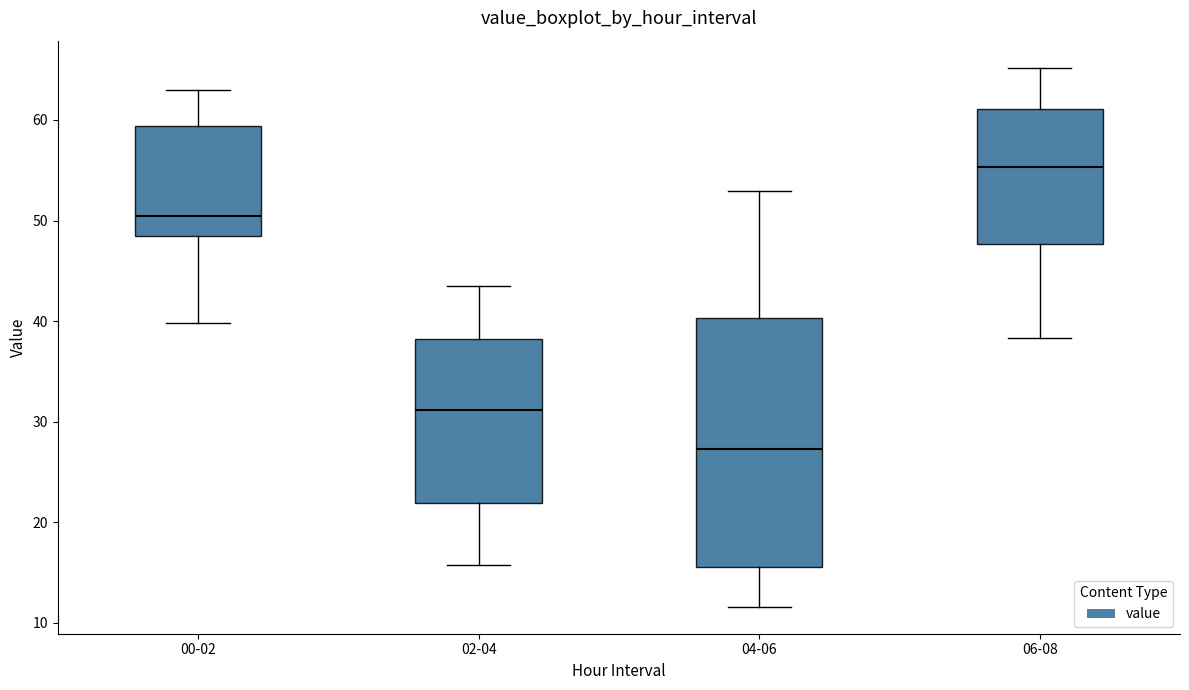

Which box has the highest median line?

06-08